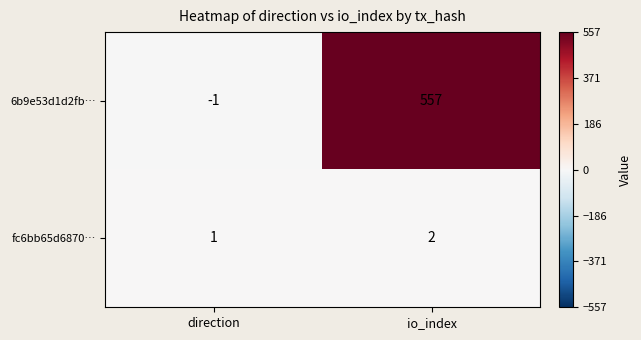

At which category is the sum across all series the highest?

io_index